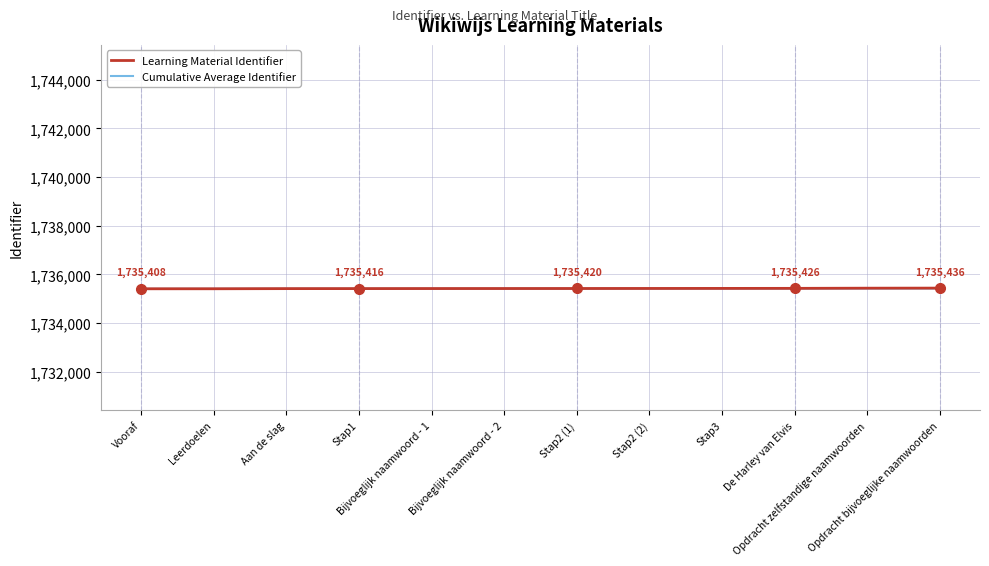

What is the maximum value for Learning Material Identifier?

1735436.0